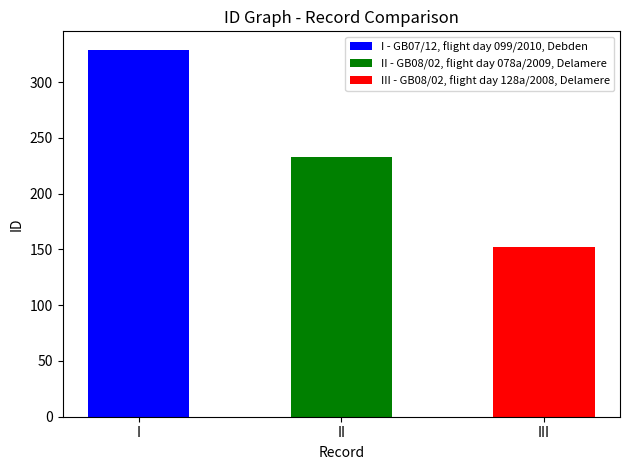

Read the value at GB07/12, flight day 099/2010, Debden.

329